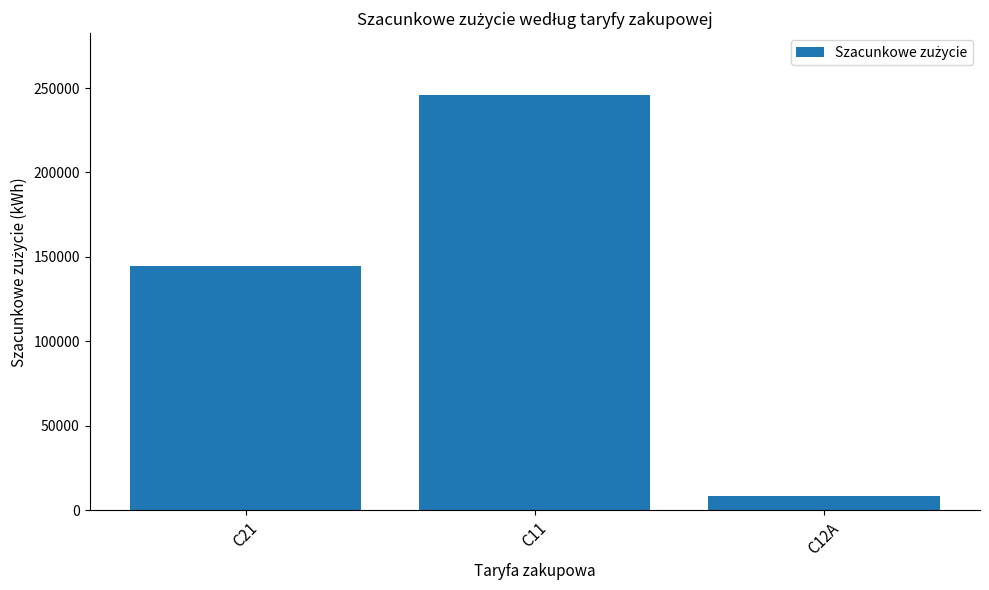

Reading right to left, list all the values displayed in this chart.

8700	245620	144650